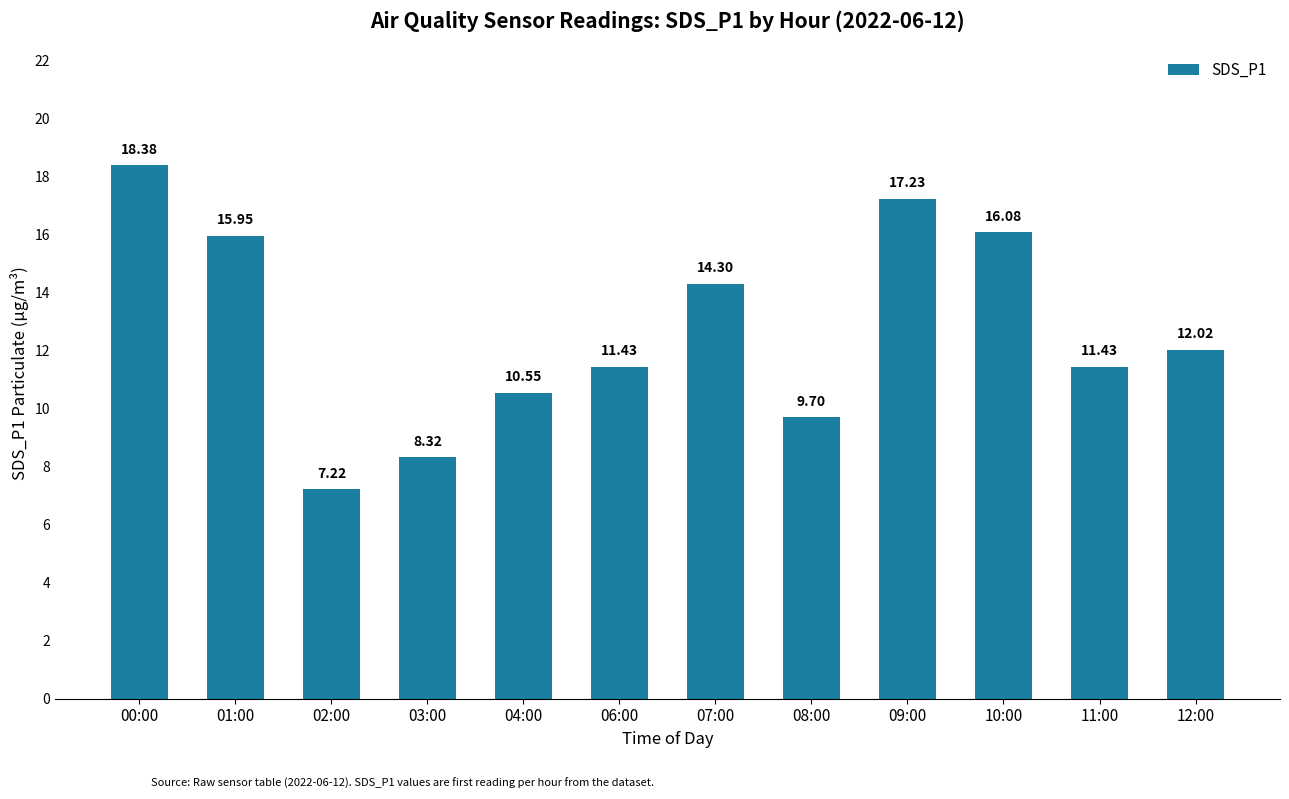

Between 11:00 and 01:00, which is larger?

01:00